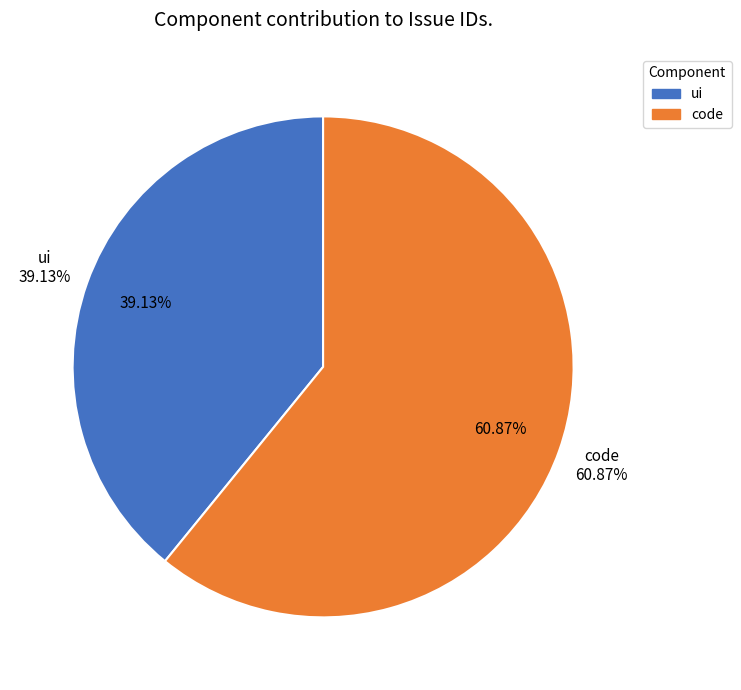

Between ui and code, which is larger?

code